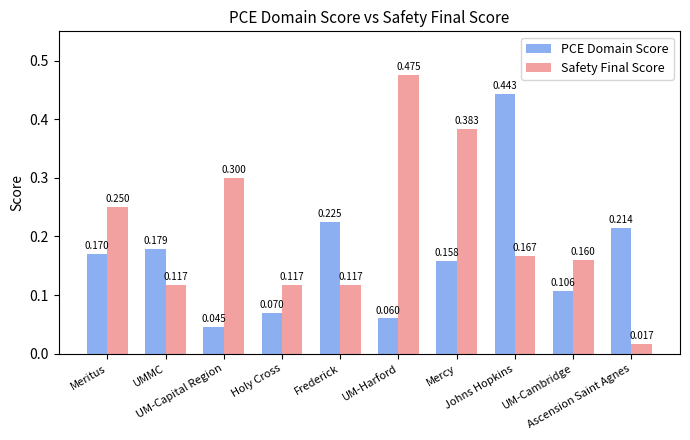

Which series has the widest spread of values?

Safety Final Score